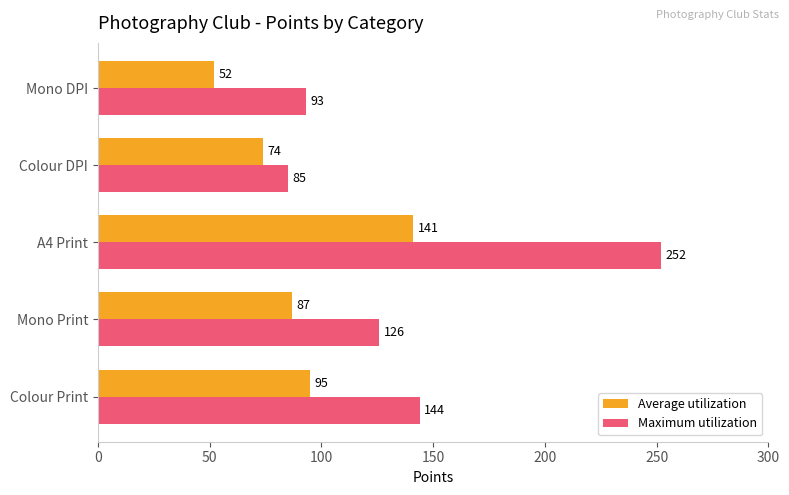

True or false: Average utilization has a value of 141 at A4 Print.

True